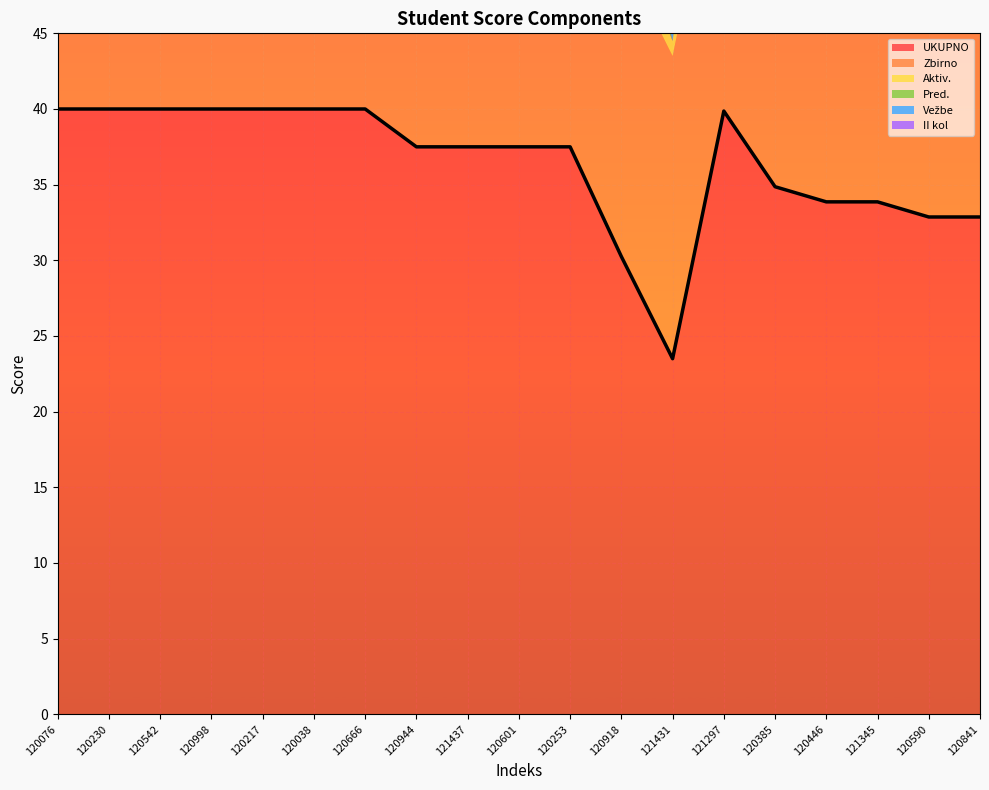

Count the number of data series in this chart.

6